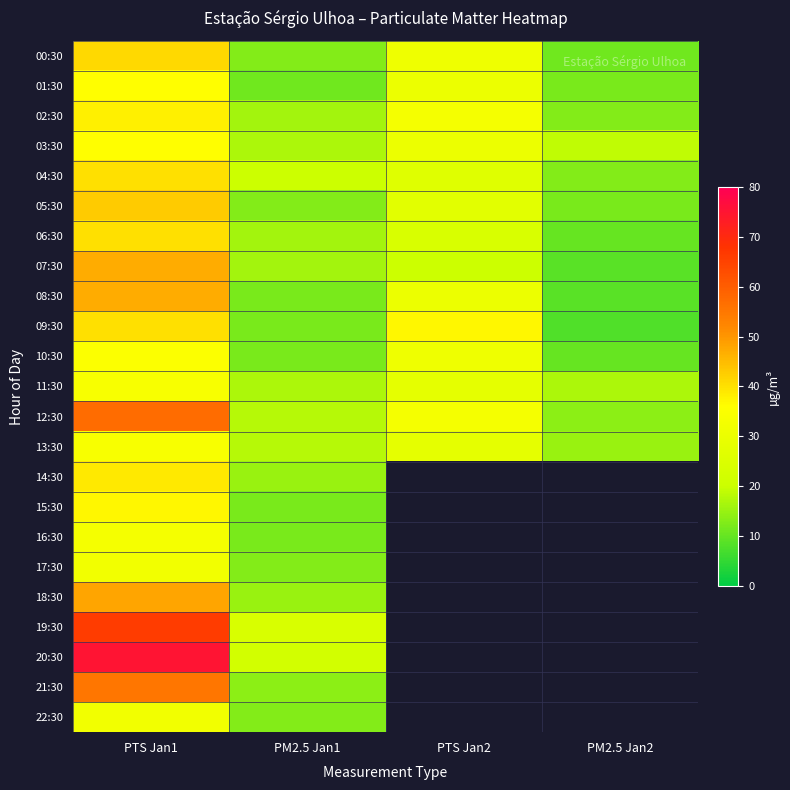

At how many categories does at least one series exceed 59?

1